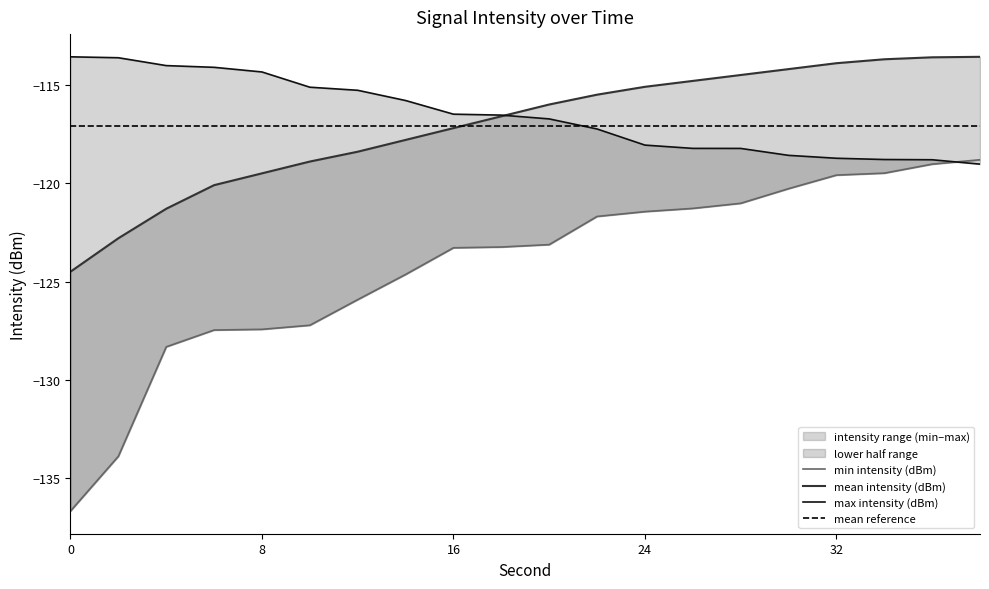

What is the difference between the highest and lowest values at 0?

23.1